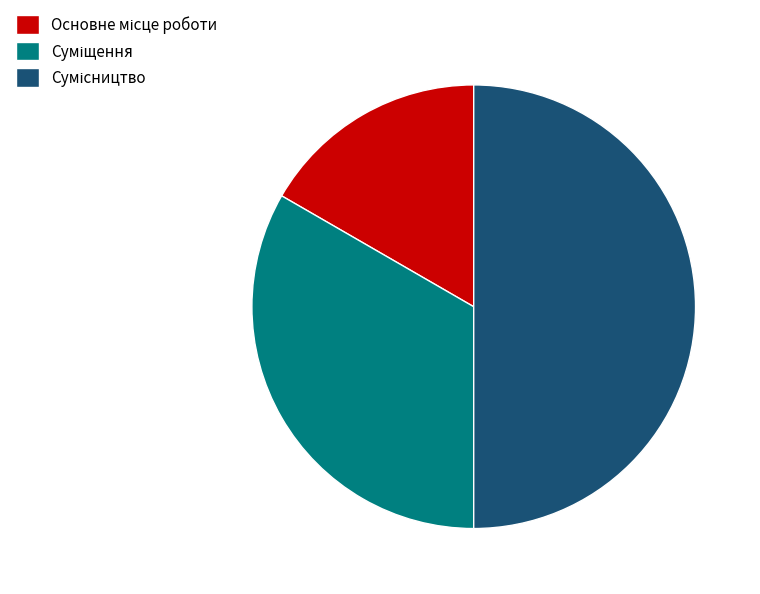

Rank the categories by value from highest to lowest.

Сумісництво, Суміщення, Основне місце роботи